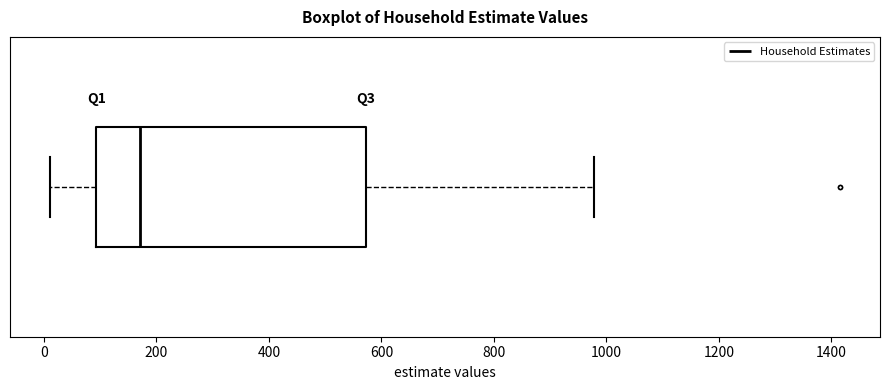

Where is the right edge of the box on the x-axis? The values are not printed on the chart, so give them approximately, as read against the axis.

580